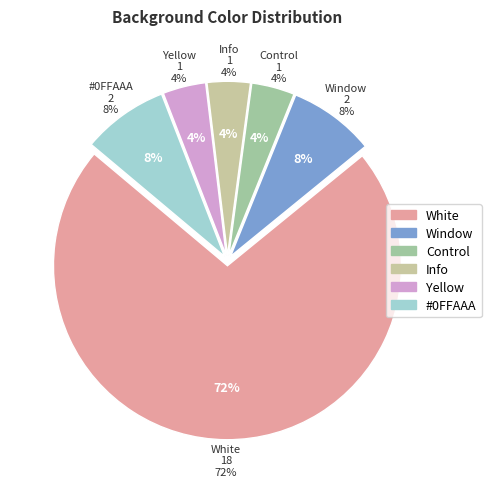

How many segments does this pie chart have?

6